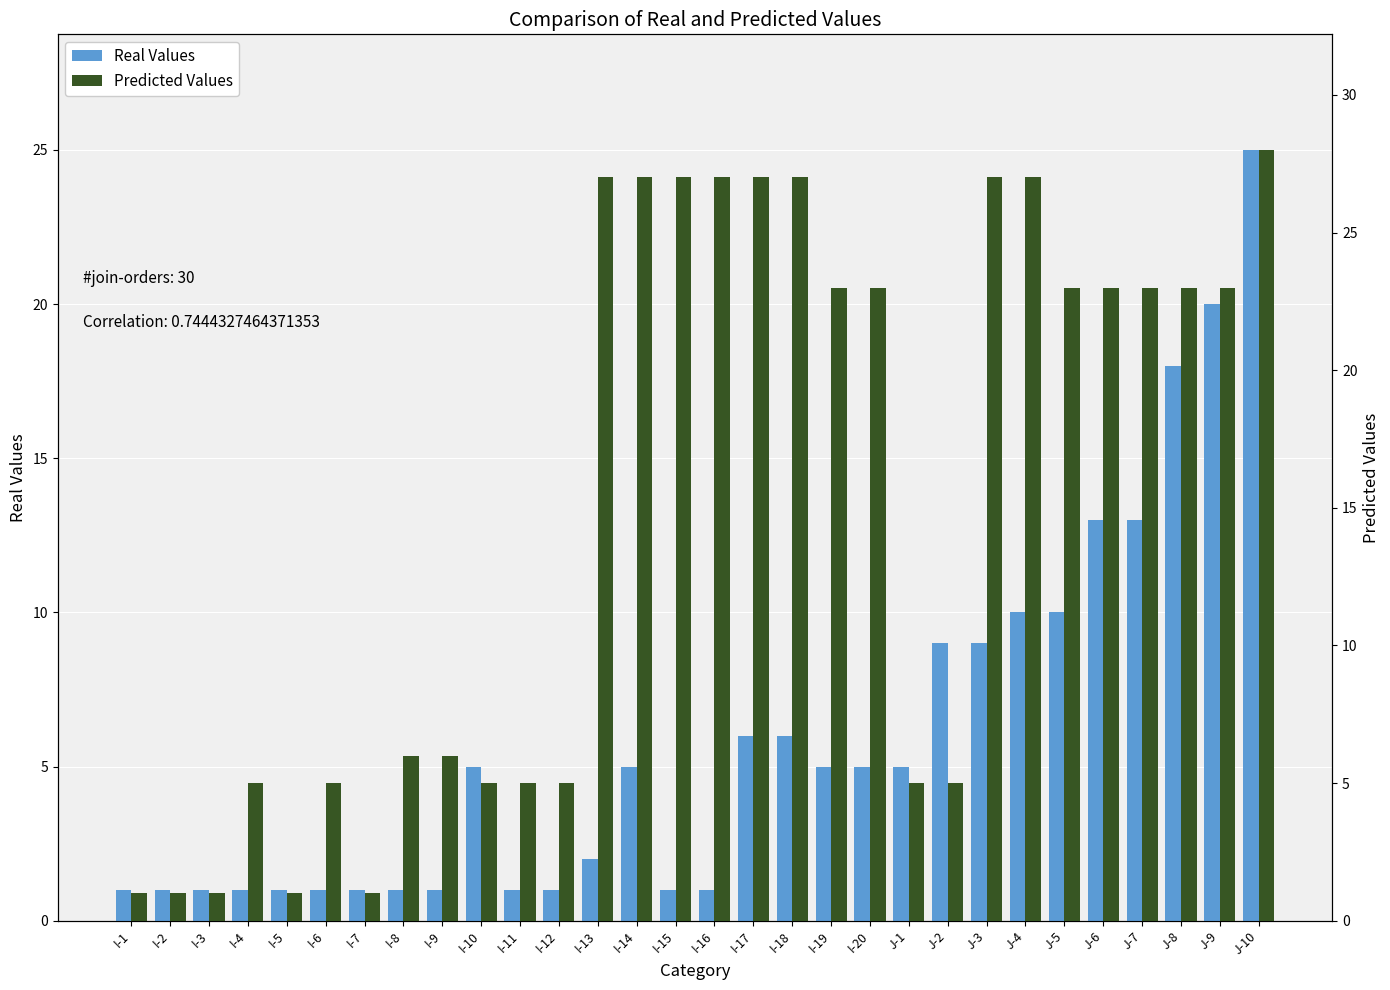

What is the label of the 17th bar from the right?

I-14